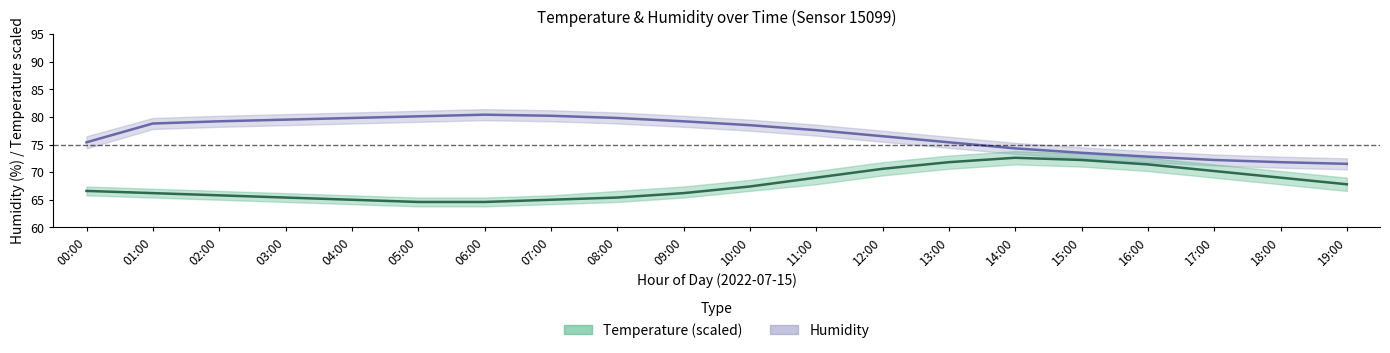

Reading left to right, extract all data points from this chart.

Humidity (mid): 00:00=75.4	01:00=78.8	02:00=79.2	03:00=79.5	04:00=79.8	05:00=80.1	06:00=80.4	07:00=80.2	08:00=79.8	09:00=79.2	10:00=78.5	11:00=77.6	12:00=76.5	13:00=75.4	14:00=74.3	15:00=73.5	16:00=72.8	17:00=72.2	18:00=71.8	19:00=71.5
Temperature (mid, scaled): 00:00=66.6	01:00=66.2	02:00=65.8	03:00=65.4	04:00=65.0	05:00=64.6	06:00=64.6	07:00=65.0	08:00=65.4	09:00=66.2	10:00=67.4	11:00=69.0	12:00=70.6	13:00=71.8	14:00=72.6	15:00=72.2	16:00=71.4	17:00=70.2	18:00=69.0	19:00=67.8